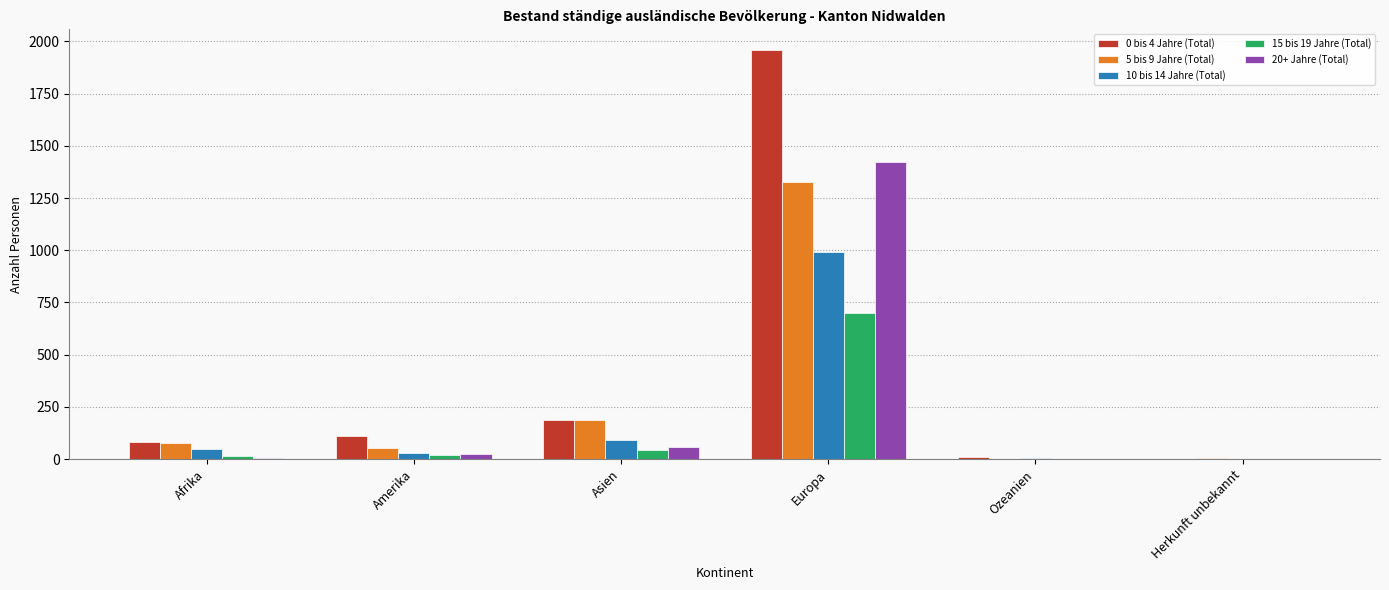

At which label does 0 bis 4 Jahre (Total) reach its peak?

Europa